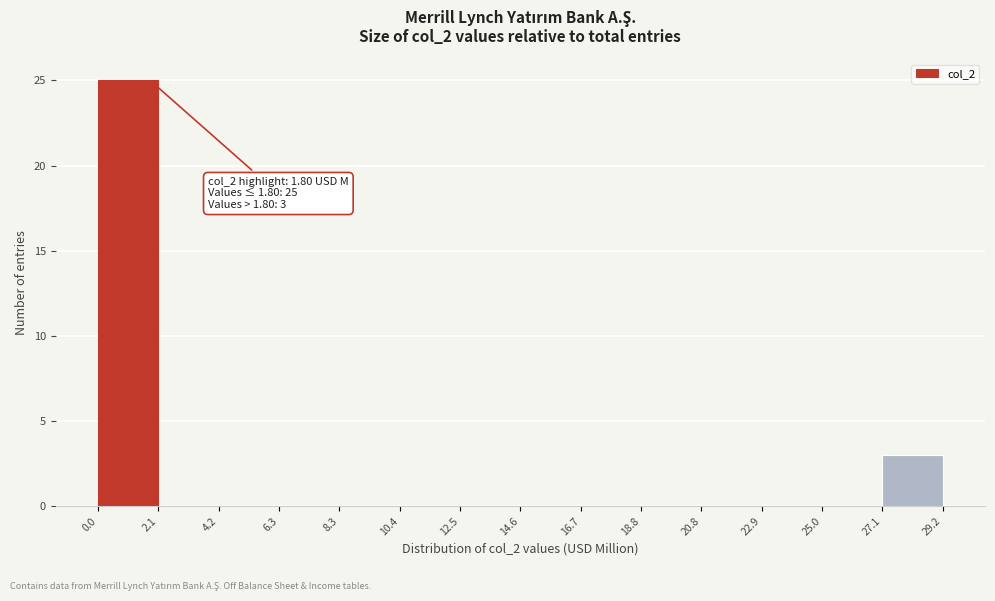

Over which range of the x-axis is the bar tallest?

0.0 to 2.1